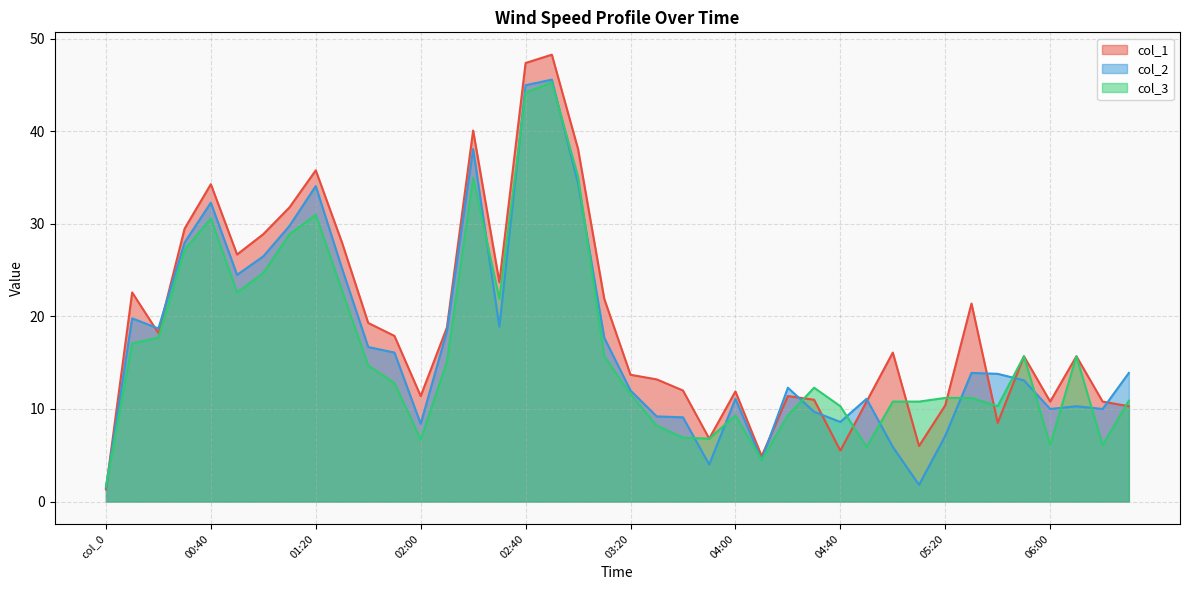

Is it true that col_1 equals 68.9 at 02:20?

False